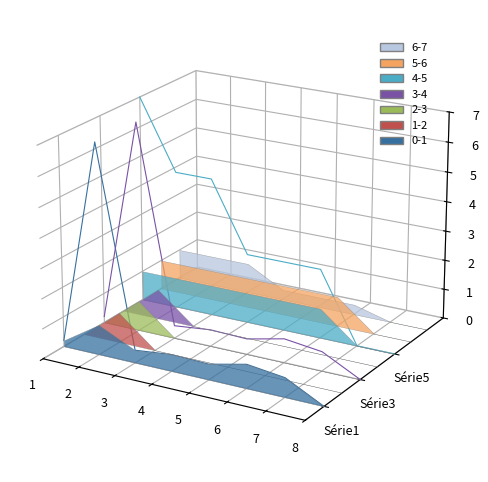

Where do Serie5 and Serie3 first cross each other?

1 and 2